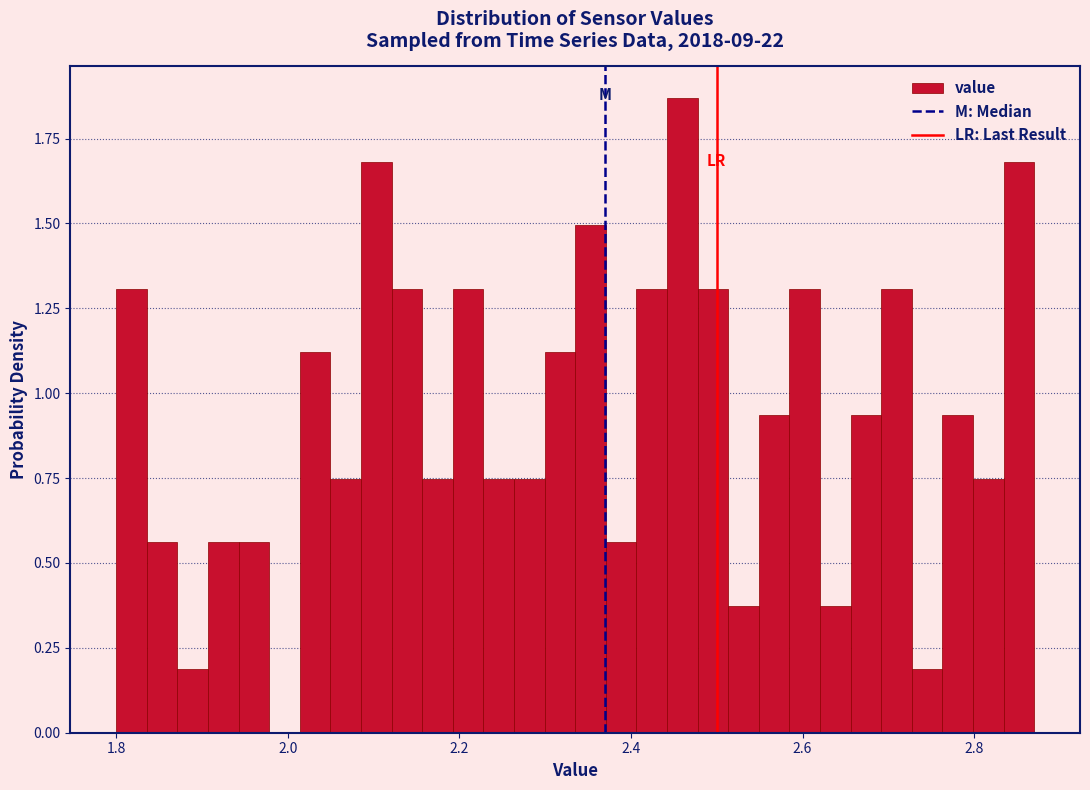

Read against the x-axis, roughly where is the centre of the tallest bar?

2.46